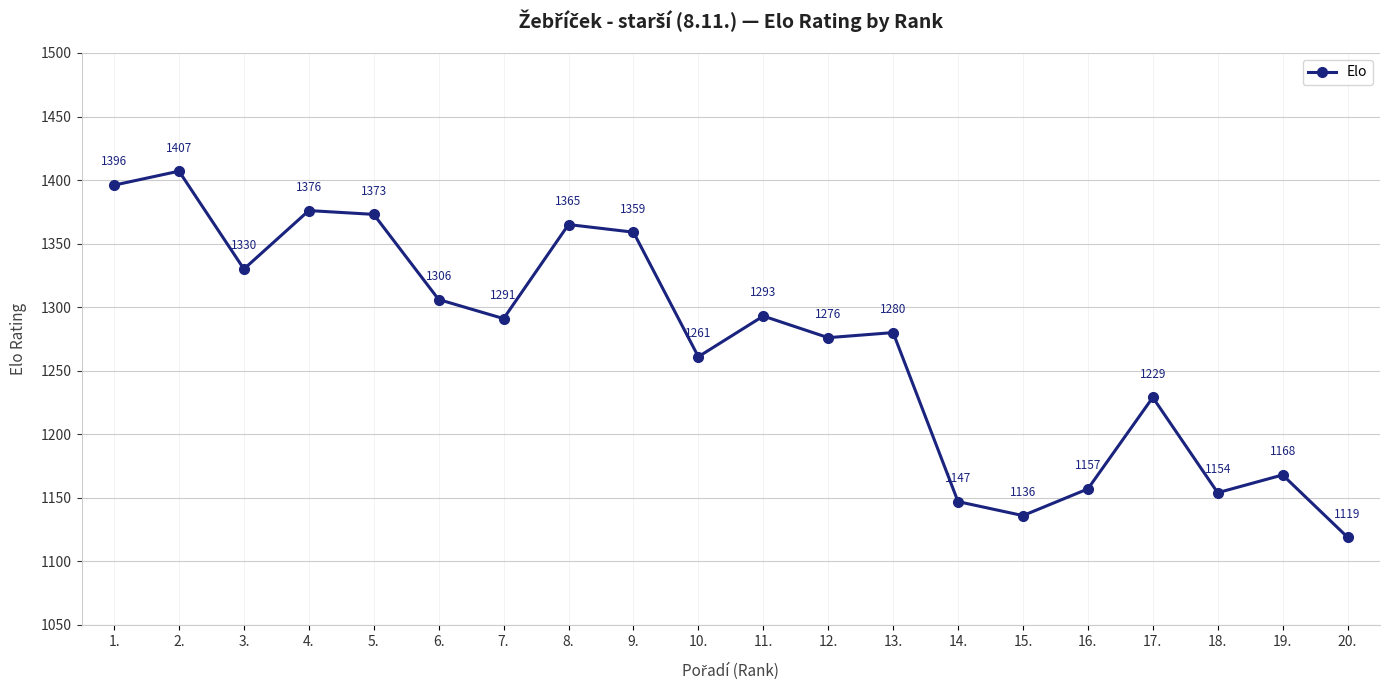

At which category does the data reach its first local valley?

3.